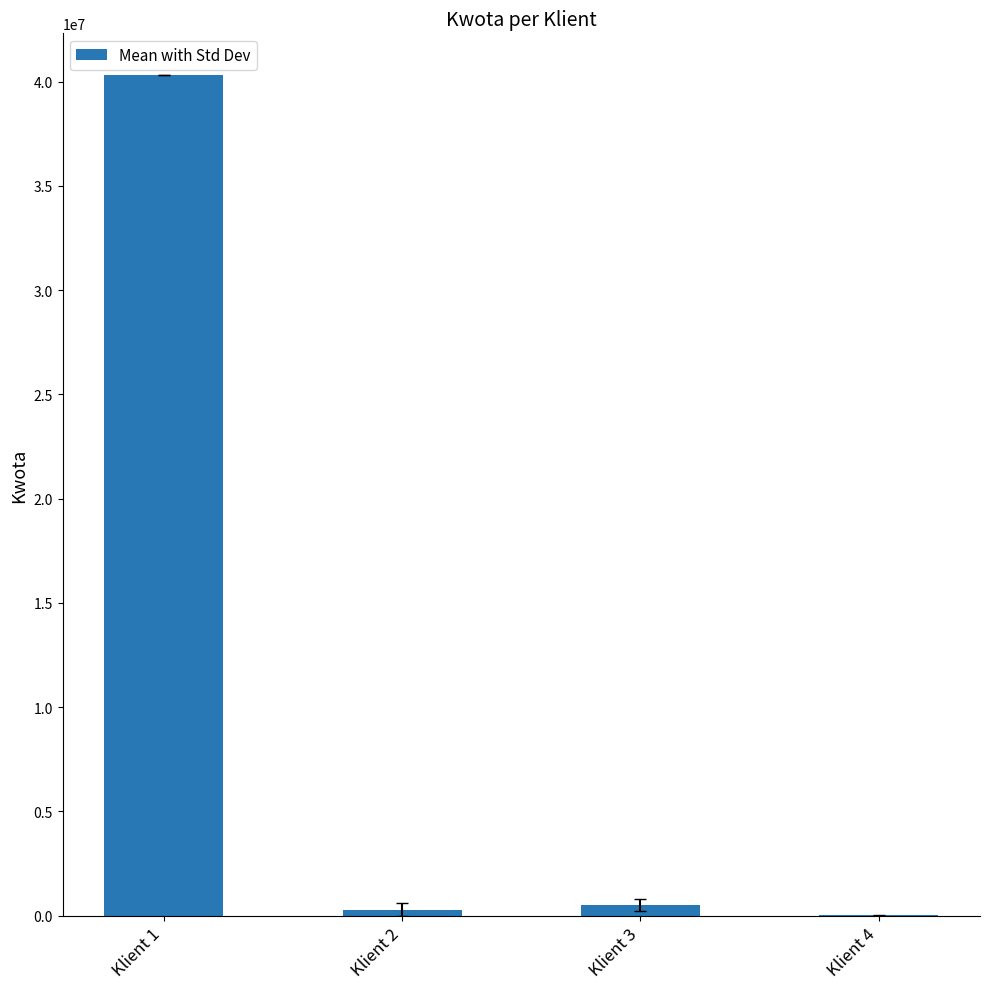

What is the sum of all values?

41129525.4